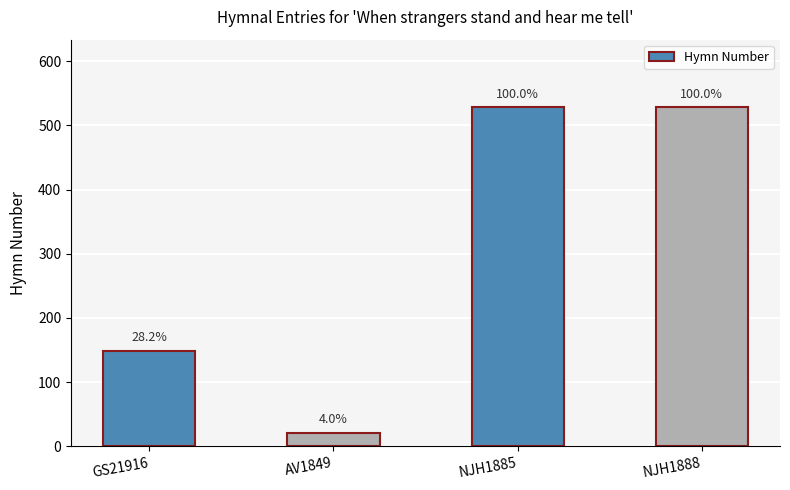

Rank the categories by value from highest to lowest.

NJH1885, NJH1888, GS21916, AV1849